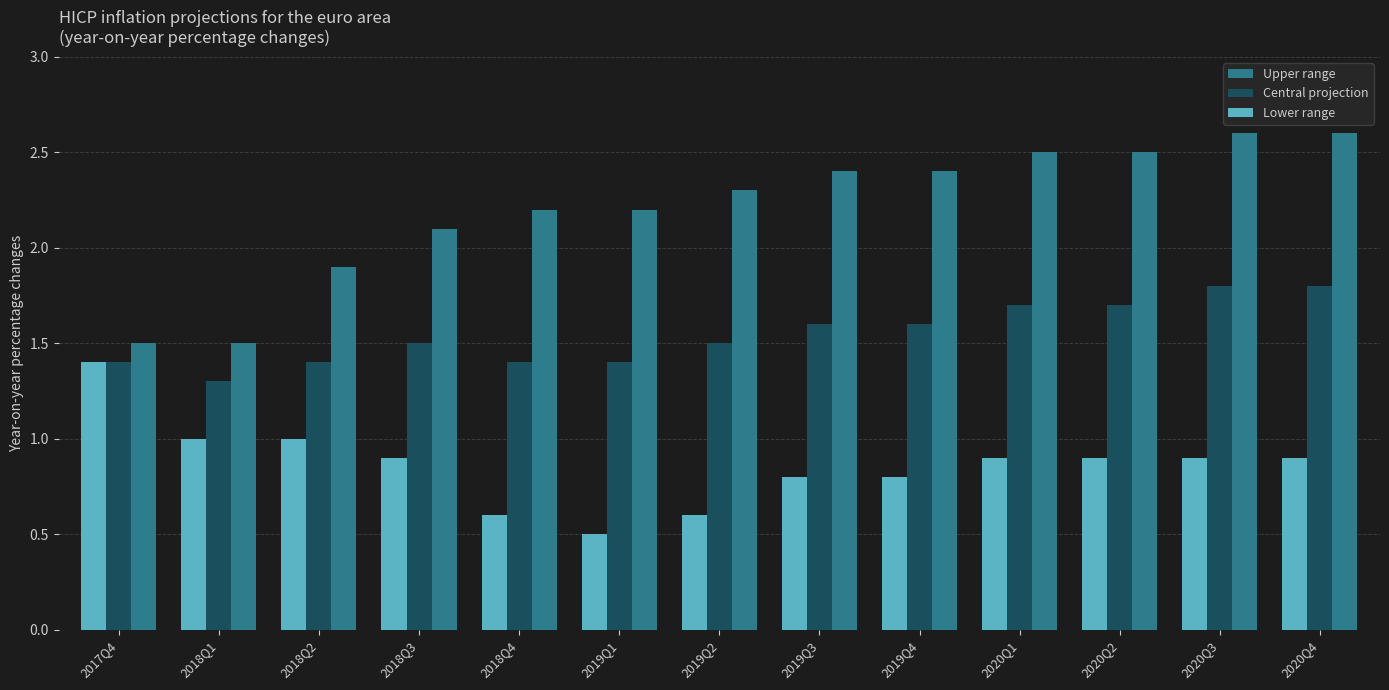

Rank the series by their maximum value, from lowest to highest.

Lower range, Central projection, Upper range